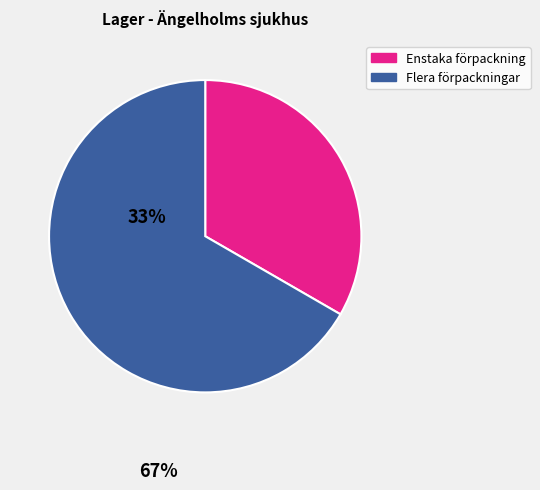

Does any single category account for the majority?

Yes